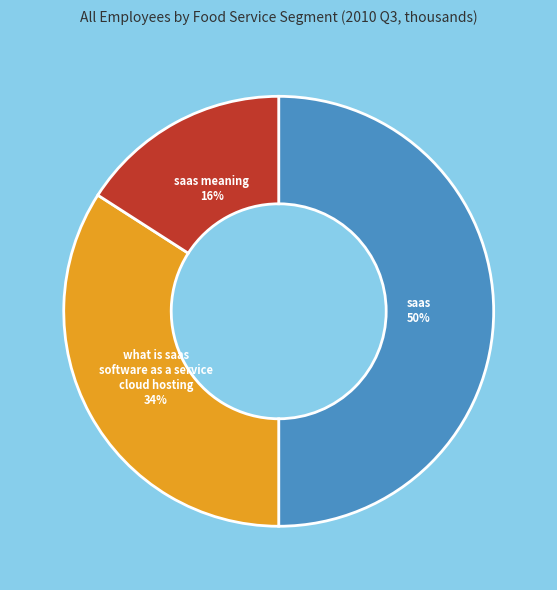

To the nearest percent, what is the average slice percentage?

33%